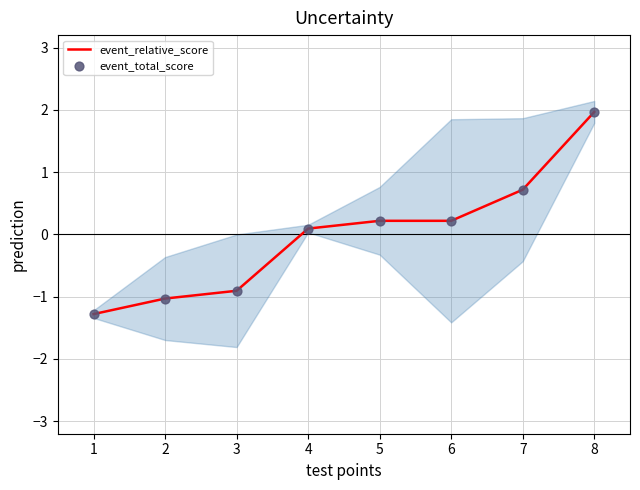

What is the maximum value for event_relative_score?

2.0